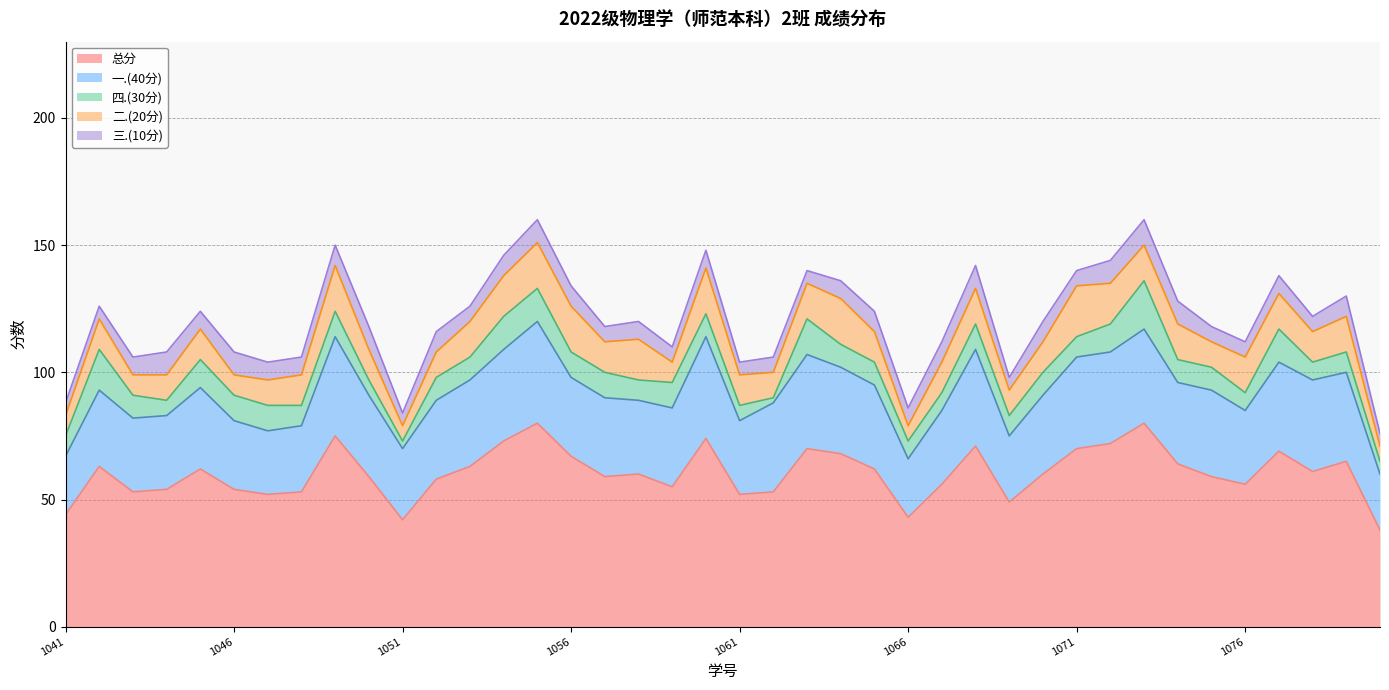

List the series in order of their peak value, lowest first.

三.(10分), 四.(30分), 二.(20分), 一.(40分), 总分